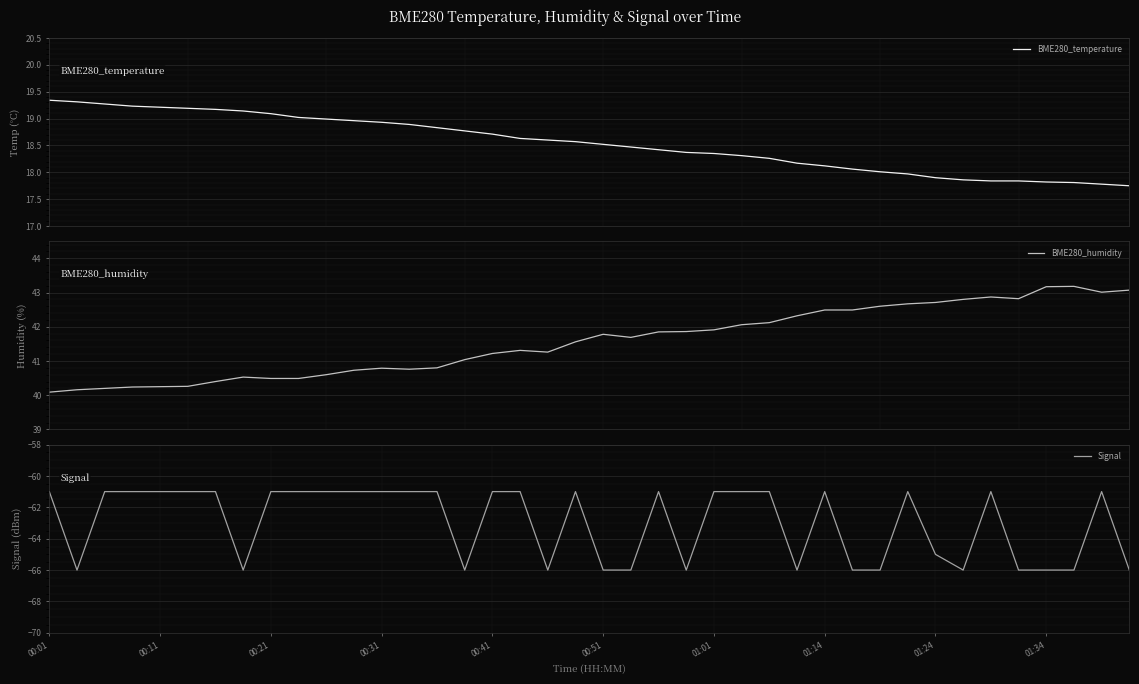

At which category is the sum across all series the highest?

38